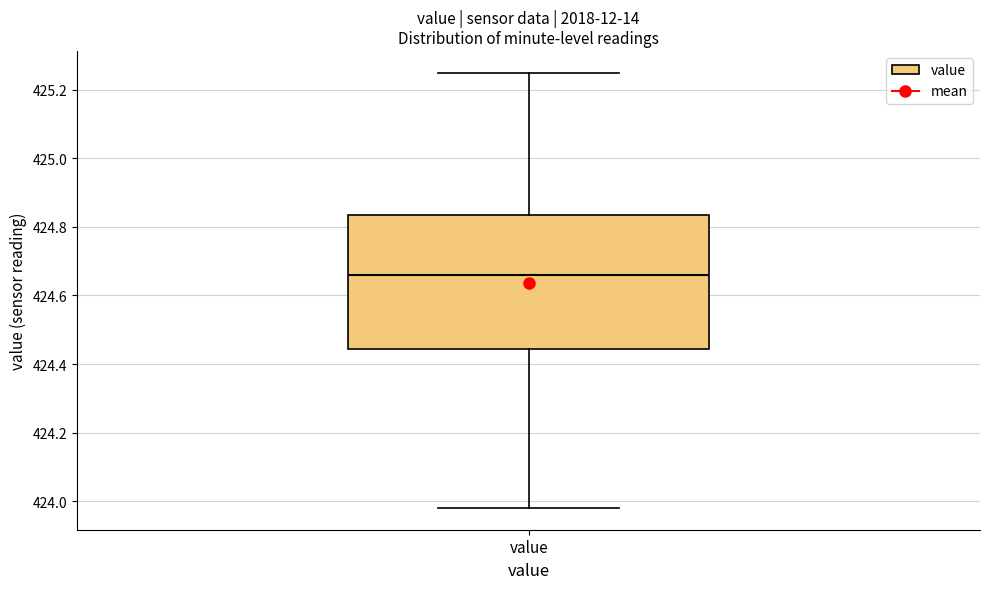

Where does the lower whisker of the box for value end on the y-axis? The values are not printed on the chart, so give them approximately, as read against the axis.

423.98